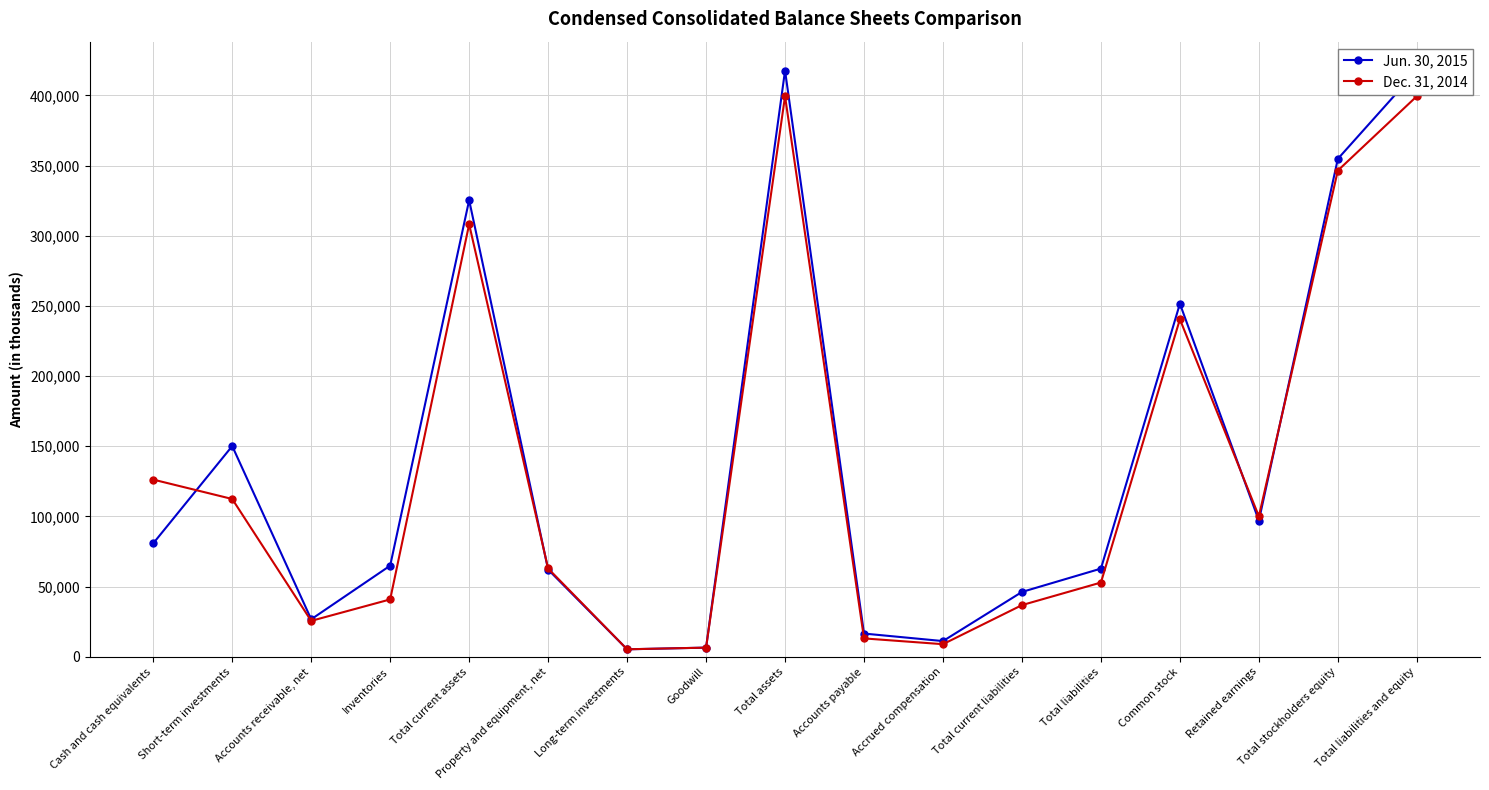

What position from the left is Common stock?

14